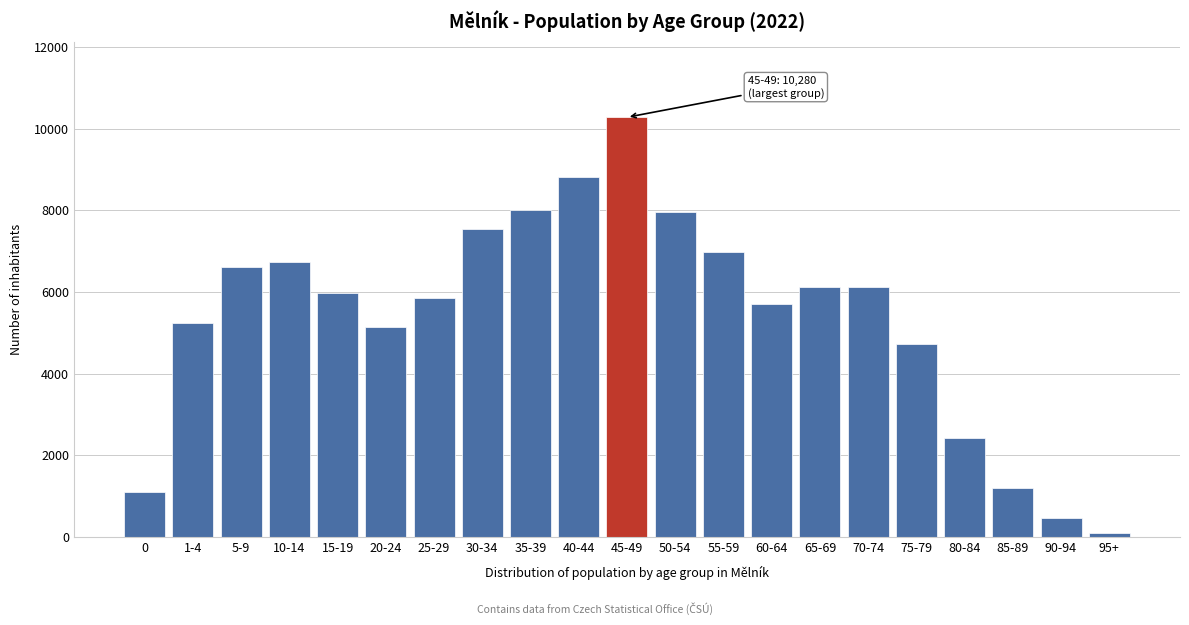

What is the average value?

5386